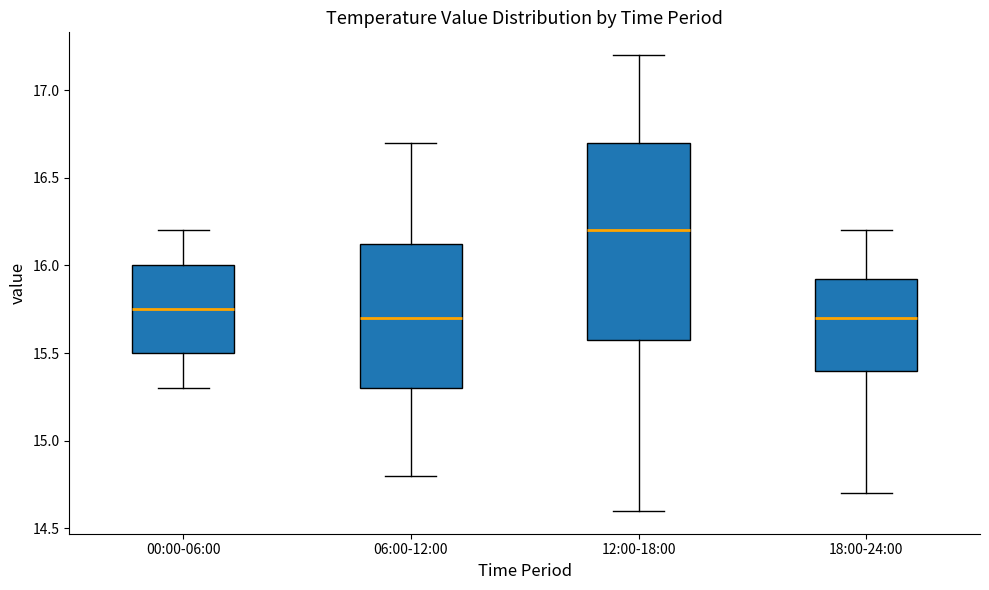

Reading left to right, read every box against the y-axis: the position of its median line, the range the box covers, and the ends of its whiskers. The values are not printed on the chart, so give them approximately, as read against the axis.

00:00-06:00: median 15.75, box 15.50 to 16.00, whiskers 15.30 to 16.20
06:00-12:00: median 15.70, box 15.30 to 16.15, whiskers 14.80 to 16.70
12:00-18:00: median 16.20, box 15.60 to 16.70, whiskers 14.60 to 17.20
18:00-24:00: median 15.70, box 15.40 to 15.95, whiskers 14.70 to 16.20